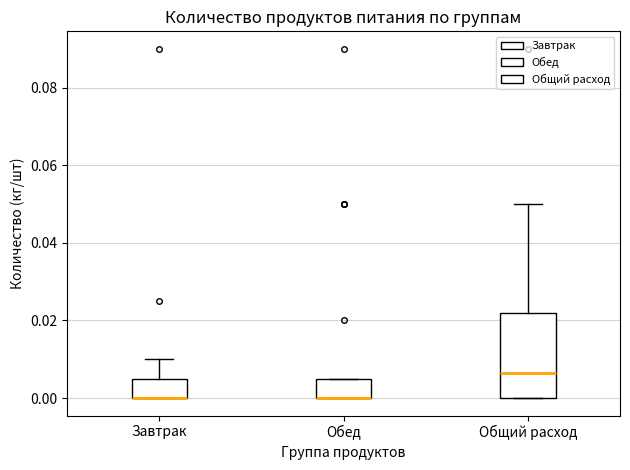

Reading left to right, transcribe this box plot: for each box, give where its median line is, the range the box spans, and where its two whiskers end, as read against the y-axis. The values are not printed on the chart, so give them approximately, as read against the axis.

Завтрак: median 0.000 (drawn on the box's lower edge), box 0.000 to 0.006, whiskers 0.000 to 0.010
Обед: median 0.000 (drawn on the box's lower edge), box 0.000 to 0.006, whiskers 0.000 to 0.006
Общий расход: median 0.006, box 0.000 to 0.022, whiskers 0.000 to 0.050